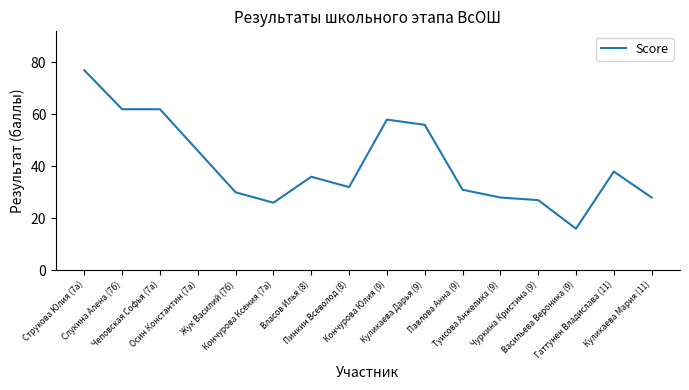

What is the smallest value displayed?

16